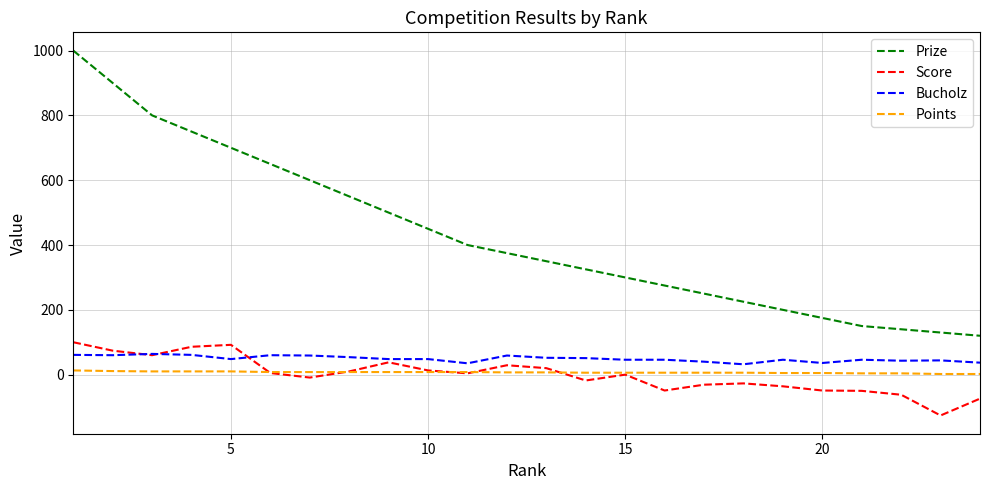

Rank the series by their maximum value, from lowest to highest.

Points, Bucholz, Score, Prize